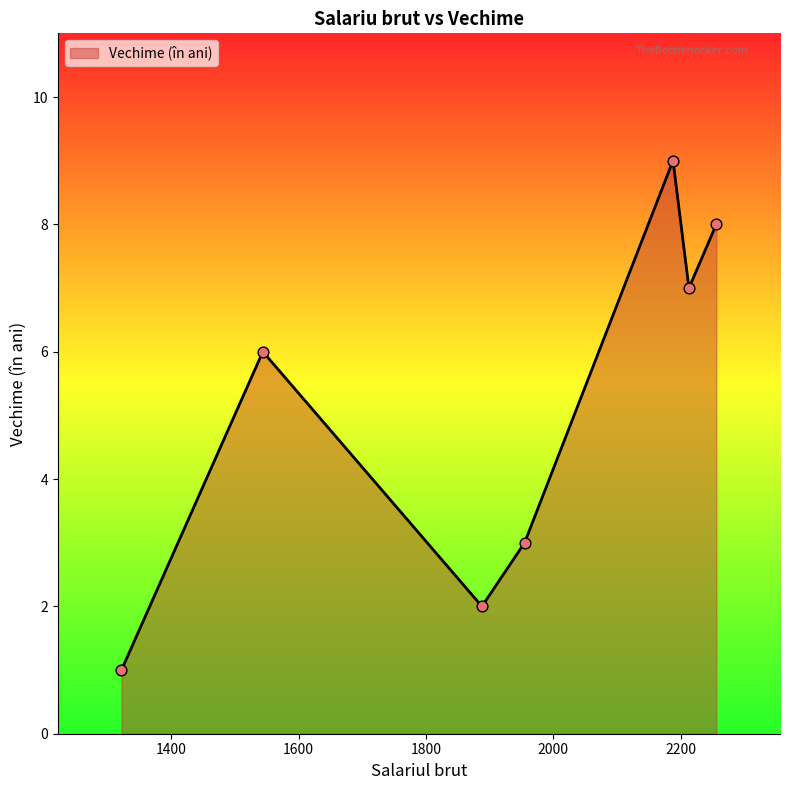

What is the maximum value shown in the chart?

9